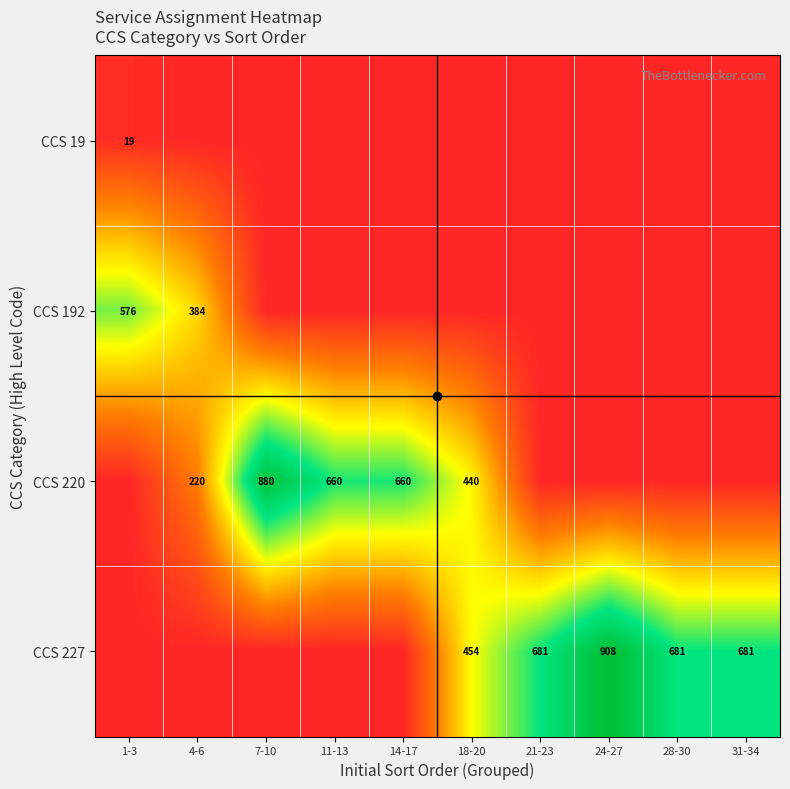

The value of CCS 19 at 7-10 is 0.0. True or false?

True